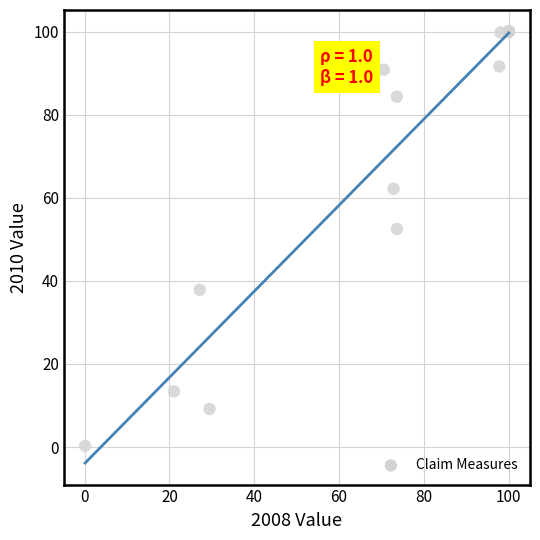

What Y value in the scatter plot is closest to 50?

52.5